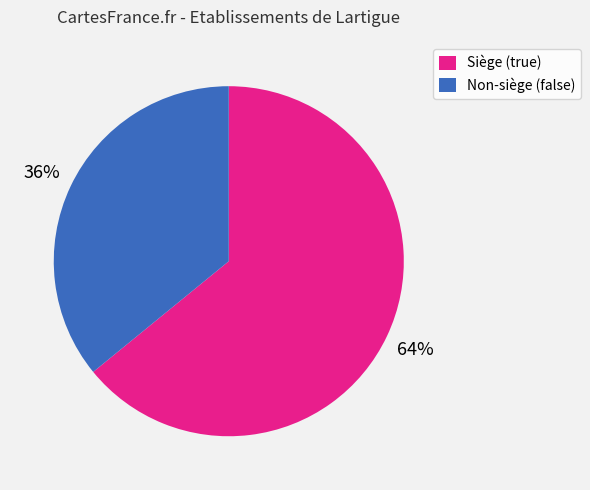

What is the ratio of the value at Siège (true) to the value at Non-siège (false)?

1.8